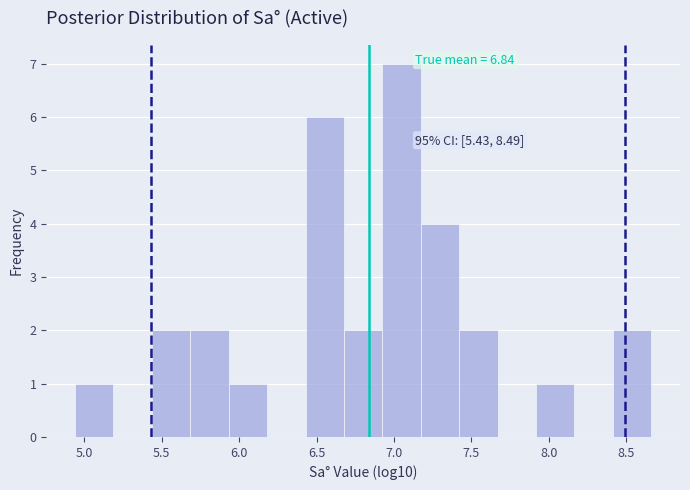

Which range on the x-axis has the tallest bar?

6.90 to 7.15